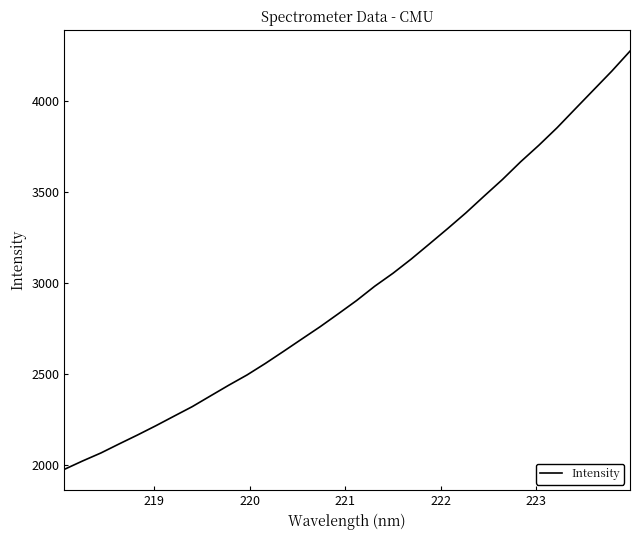

How many series are shown in this chart?

1